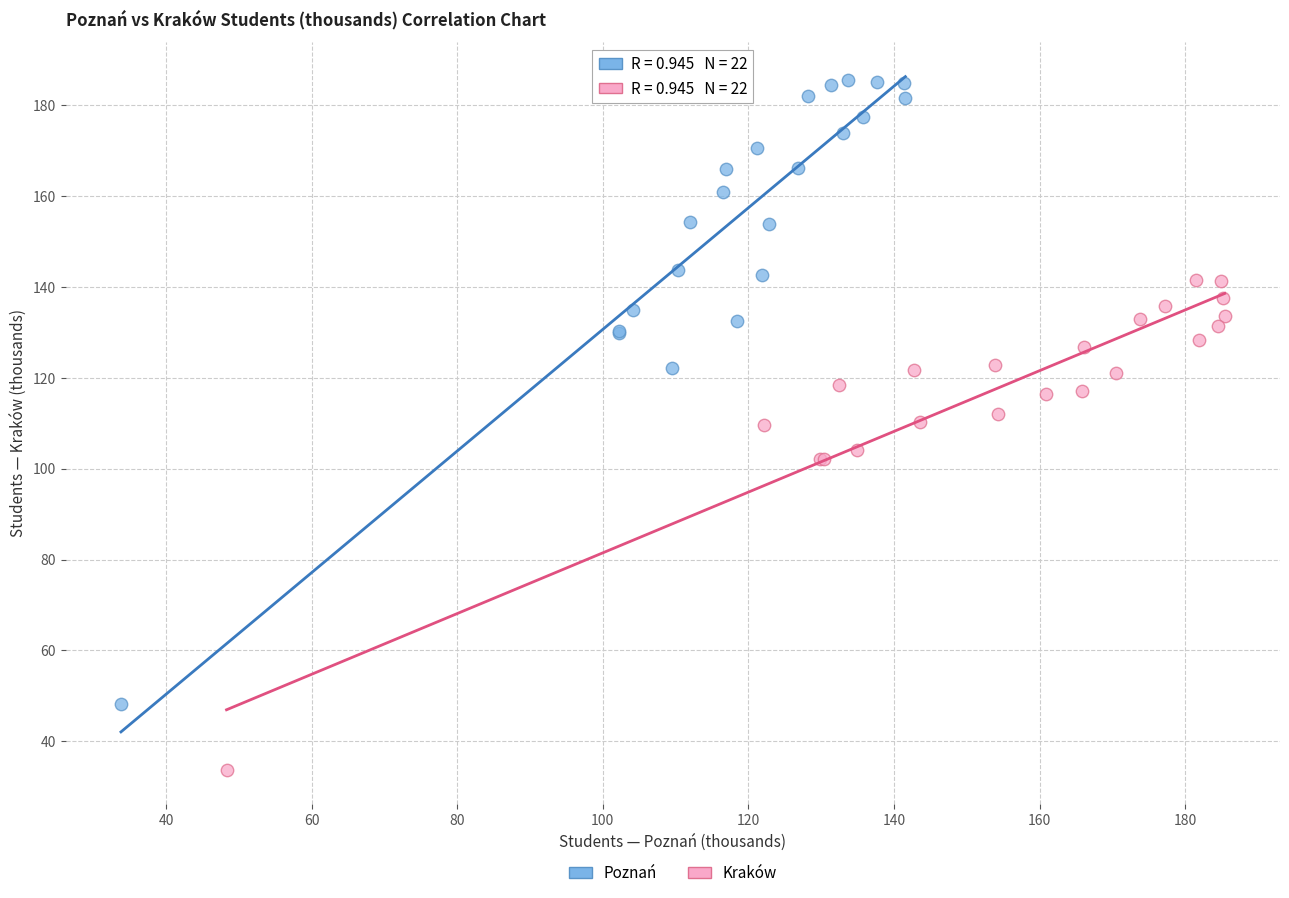

Which series reaches the minimum Y coordinate?

Kraków